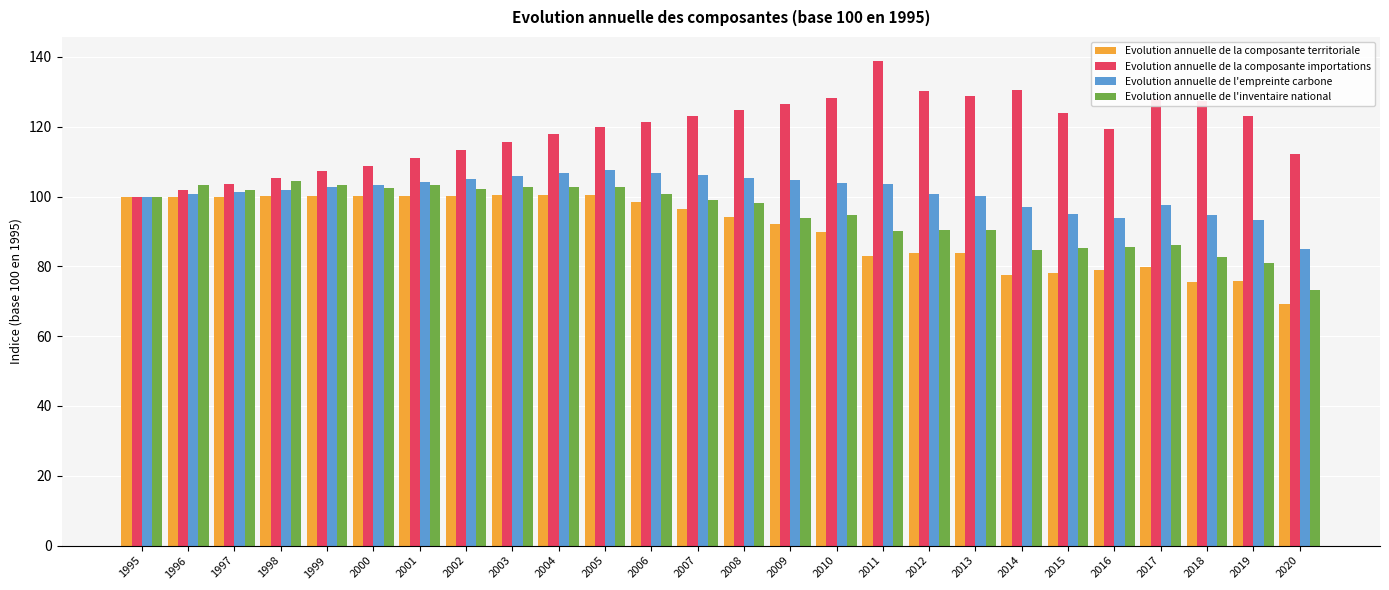

Read the Evolution annuelle de l'inventaire national value at 1995.

100.0